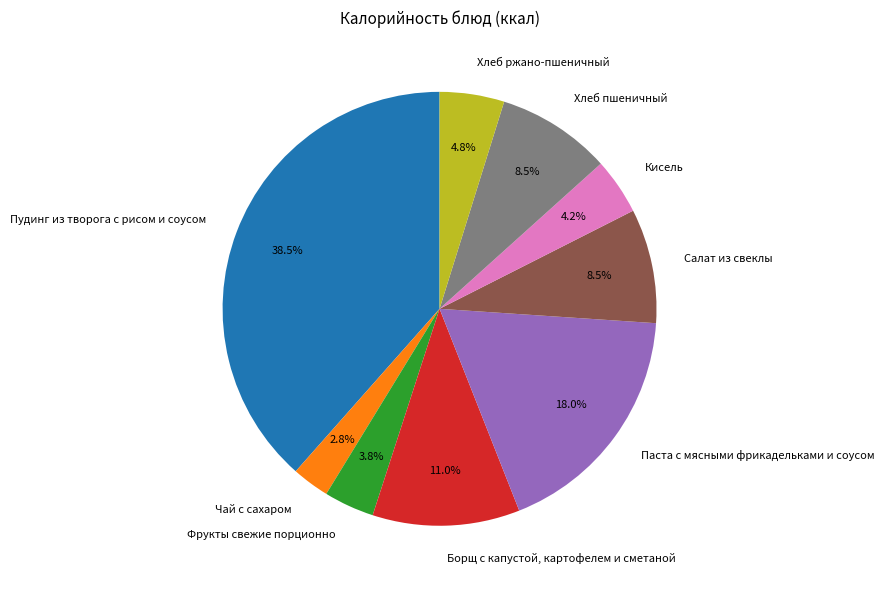

To the nearest percent, what is the combined percentage of Хлеб ржано-пшеничный and Паста с мясными фрикадельками и соусом?

23%